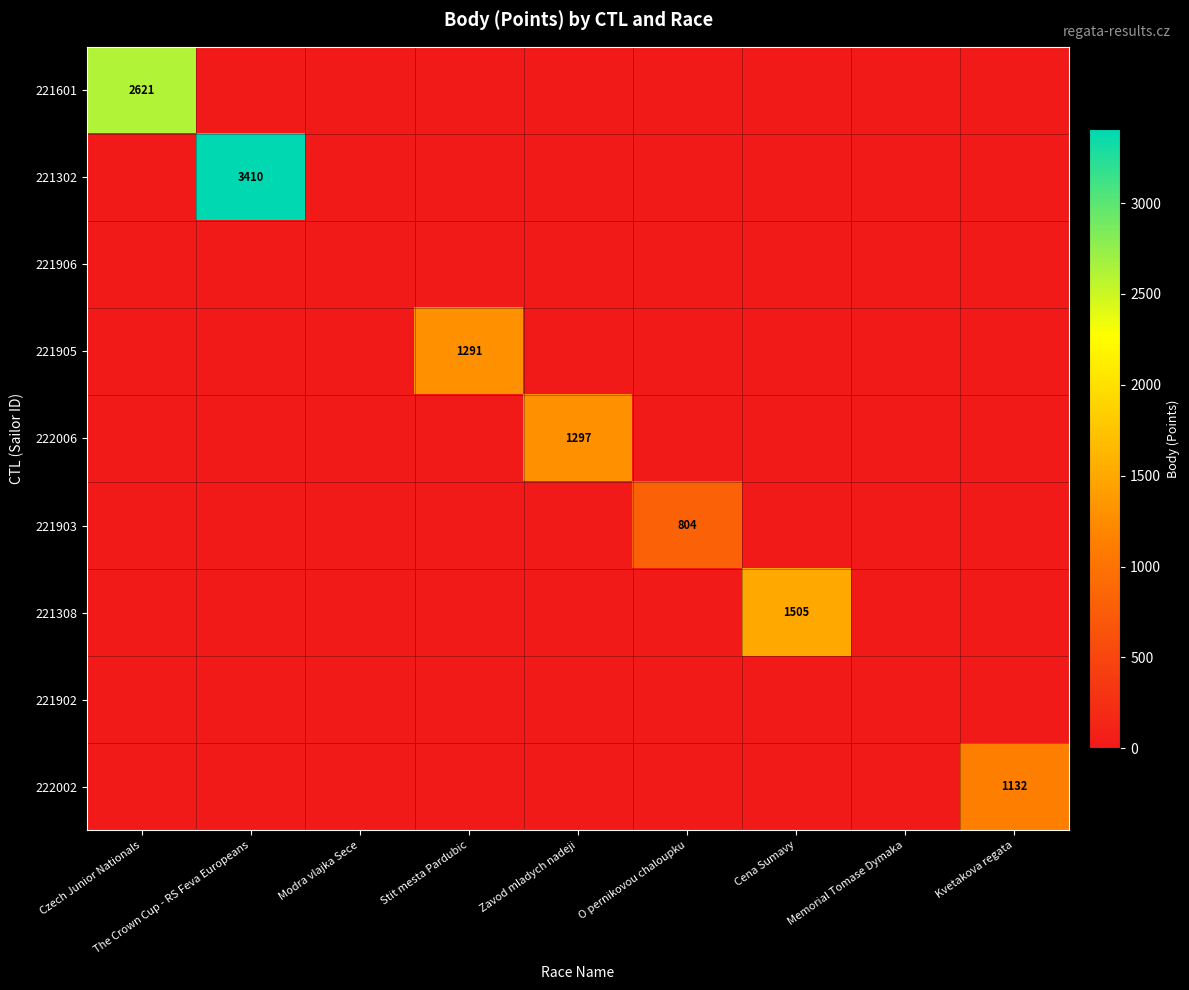

Is it true that 221905 equals 1868 at Stit mesta Pardubic?

False